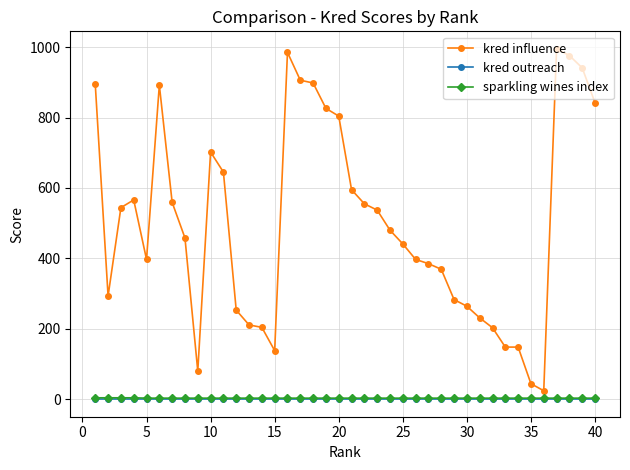

What is the lowest value of the kred influence series?

24